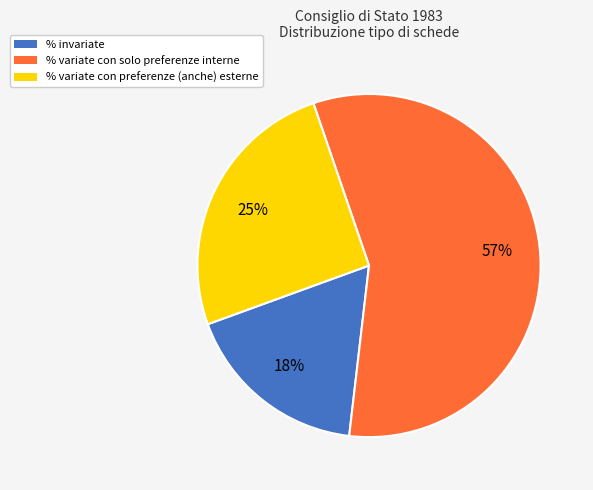

To the nearest percent, what is the combined percentage of % invariate and % variate con preferenze (anche) esterne?

43%